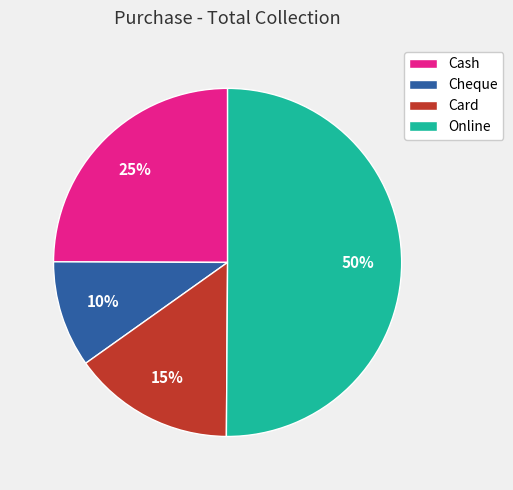

Between Cash and Online, which is larger?

Online